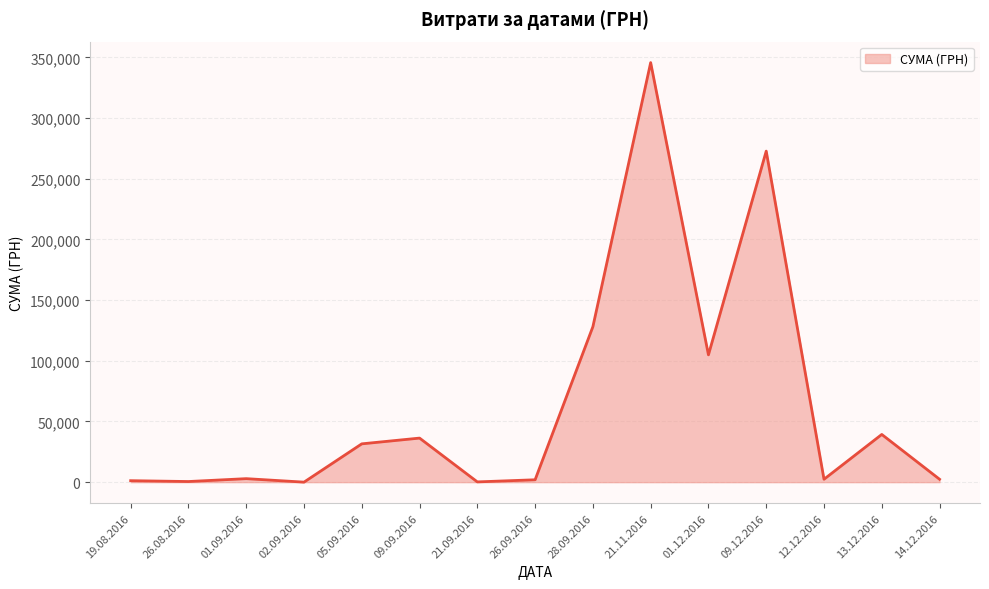

At which category does the chart reach its peak across all series?

21.11.2016